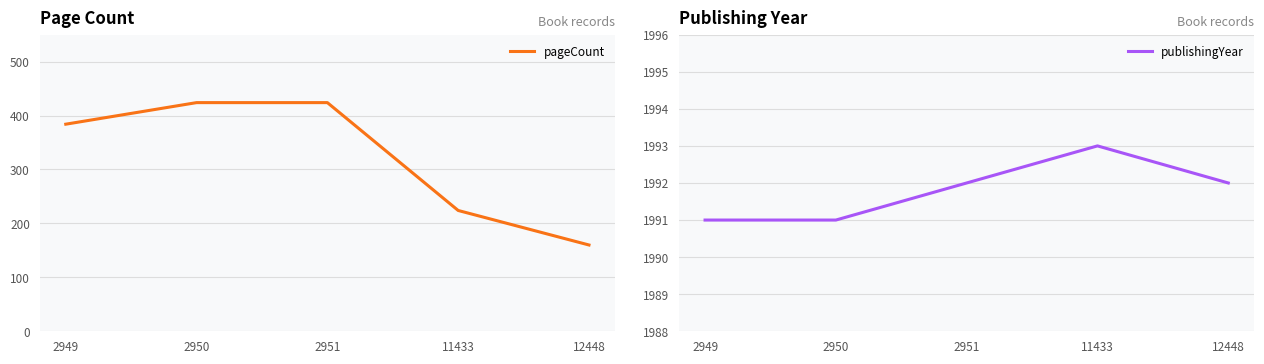

In publishingYear, how many points are higher than both neighbors (excluding endpoints)?

1